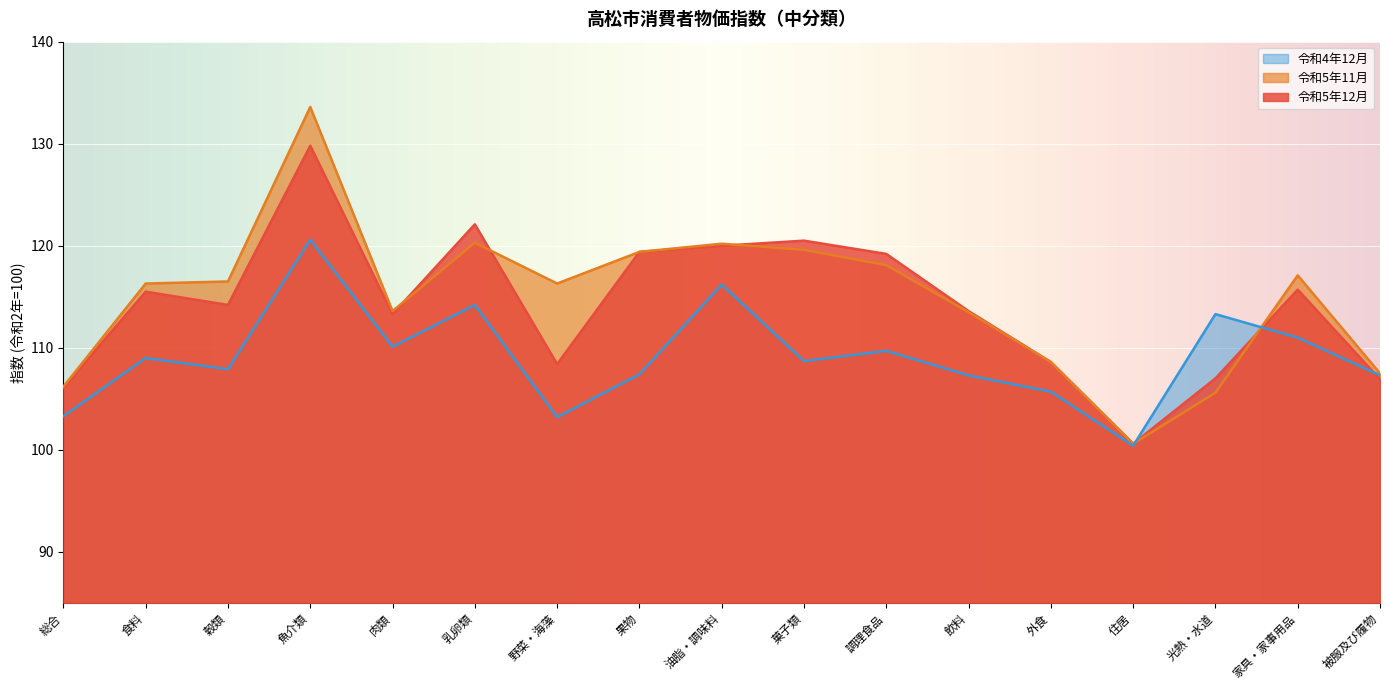

What is the maximum value for 令和5年11月?

133.6